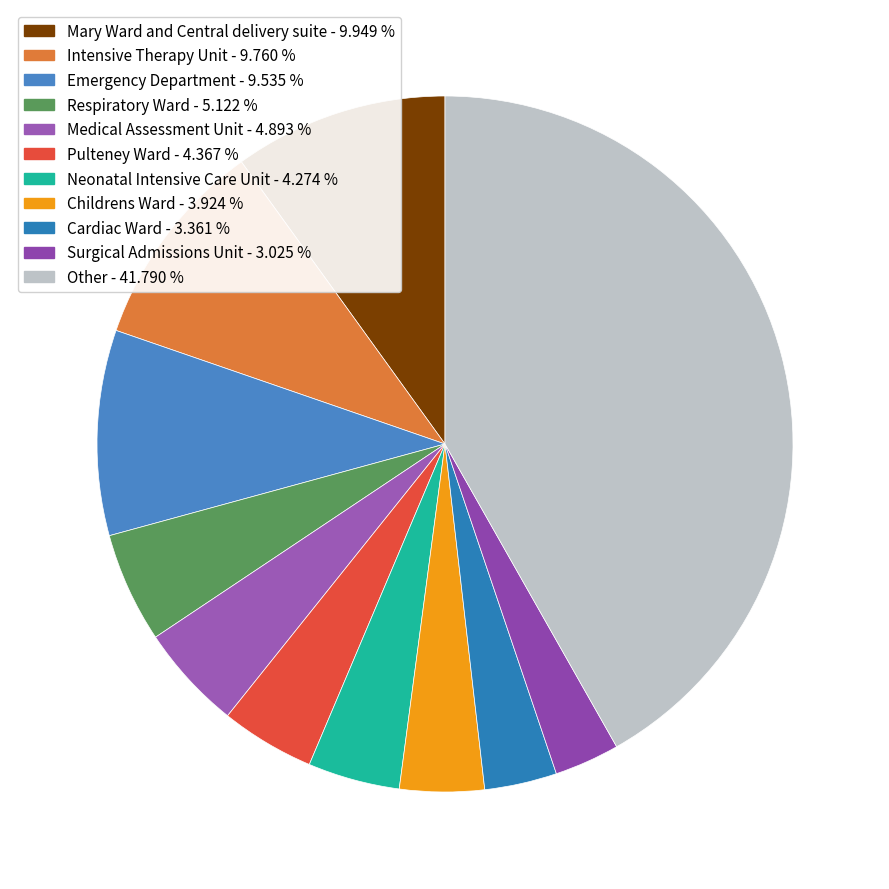

Count the number of slices in the pie.

11